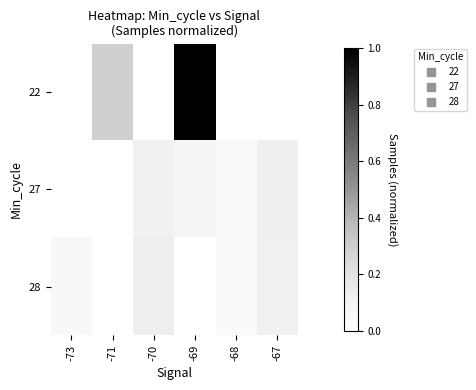

Count the number of data series in this chart.

3